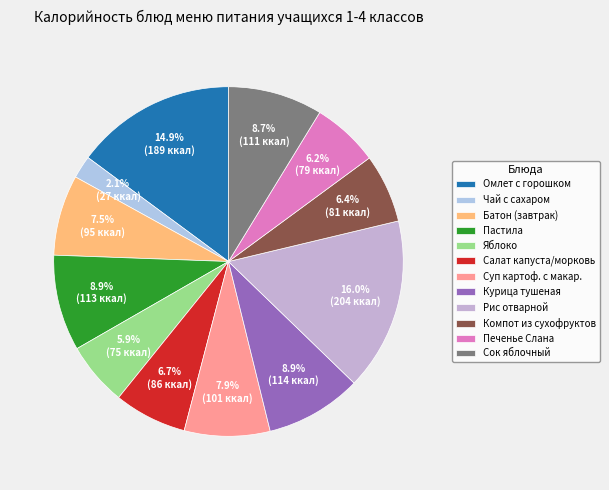

The Чай с сахаром slice represents 1% of the pie. True or false?

False